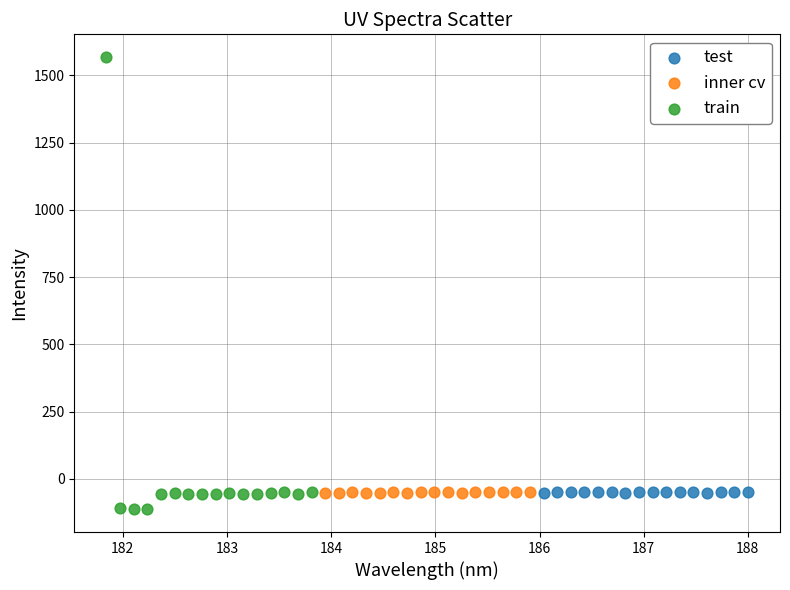

Which series has the widest spread of Y values?

train